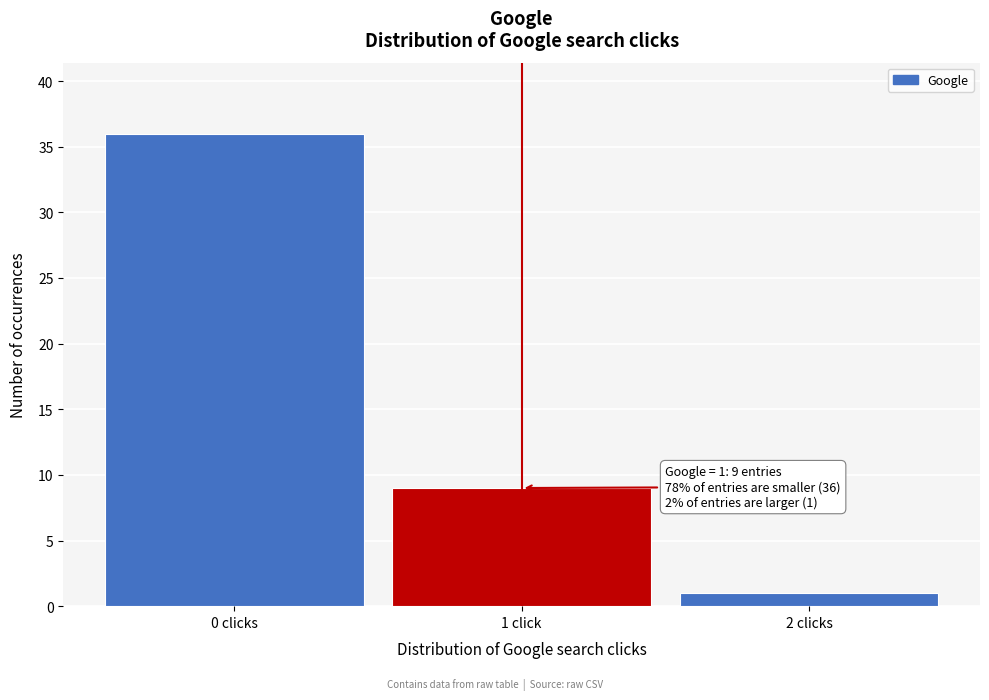

Reading right to left, transcribe all the data shown in this chart.

2 clicks=1	1 click=9	0 clicks=36